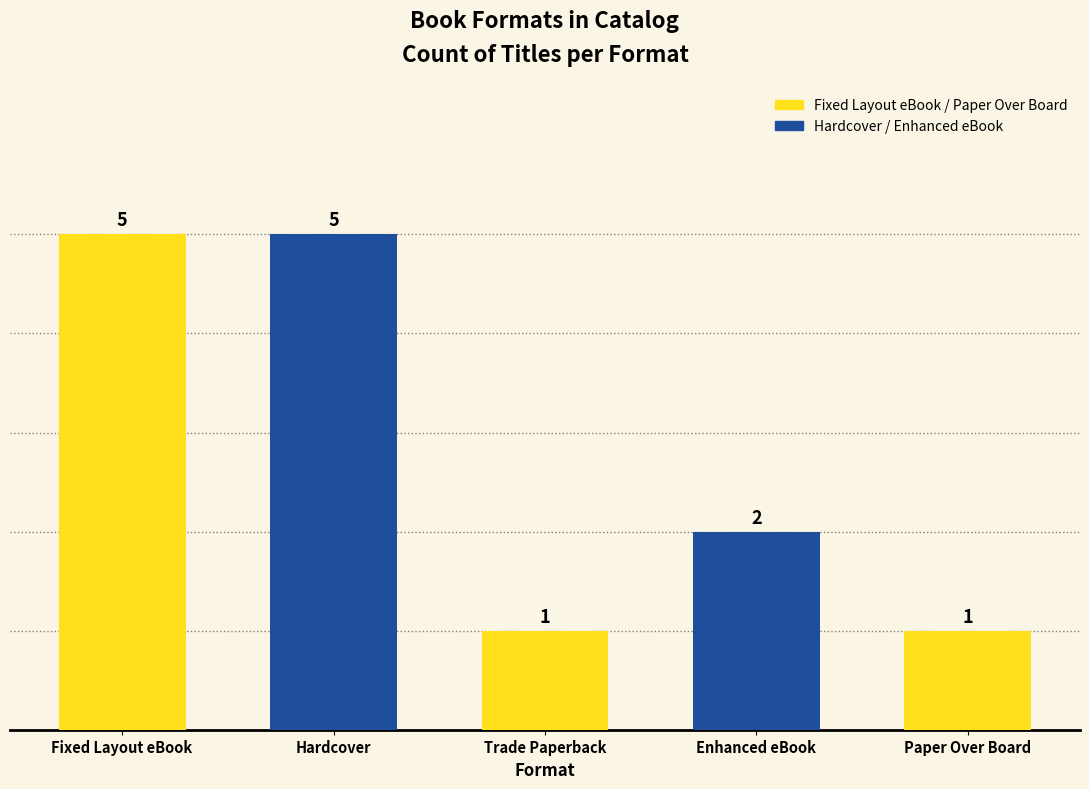

What is the label of the 5th bar from the left?

Paper Over Board